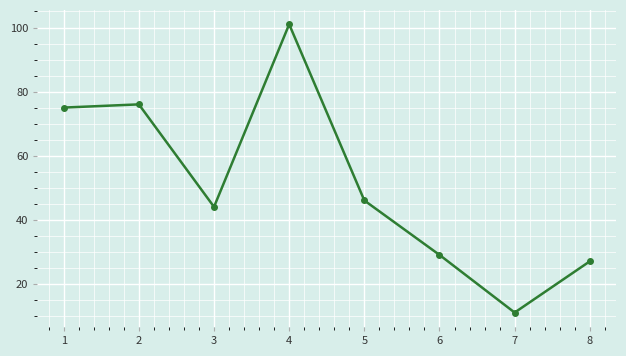

What is the sum of all values?

409